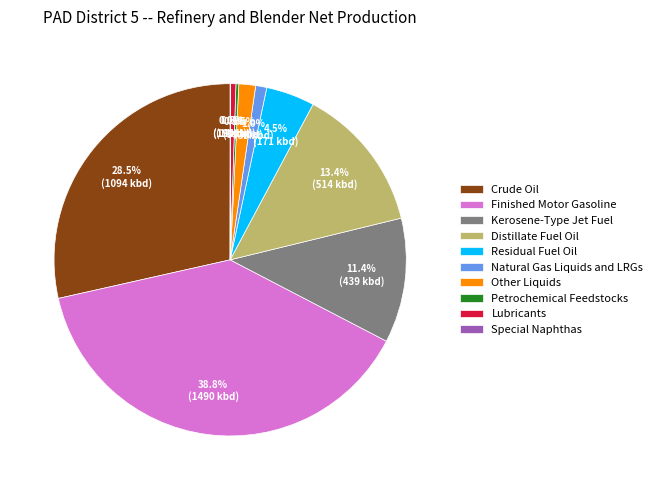

To the nearest percent, what is the average slice percentage?

10%